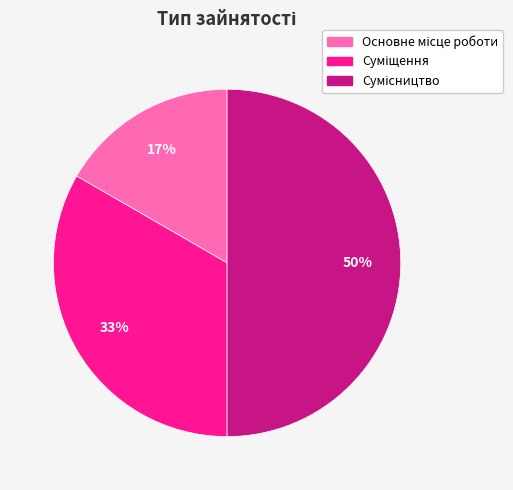

To the nearest percent, what is the average slice percentage?

33%